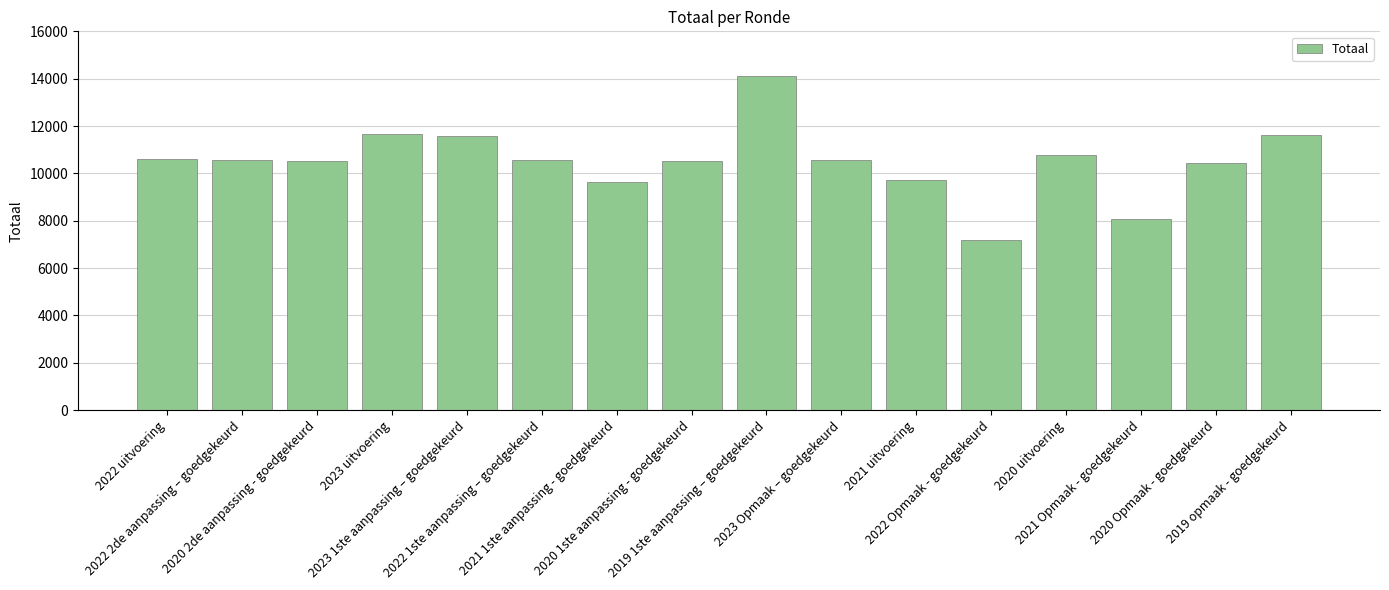

What is the minimum value shown in the chart?

7177